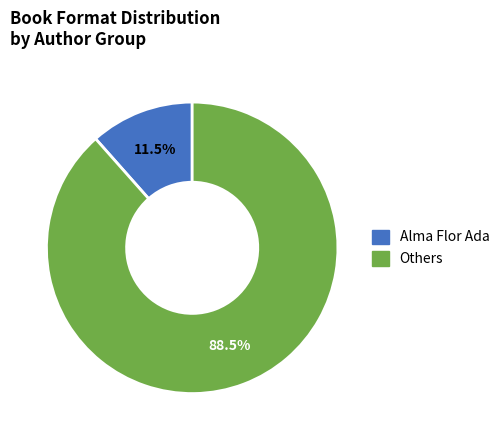

Is there any slice that represents more than half of the pie?

Yes